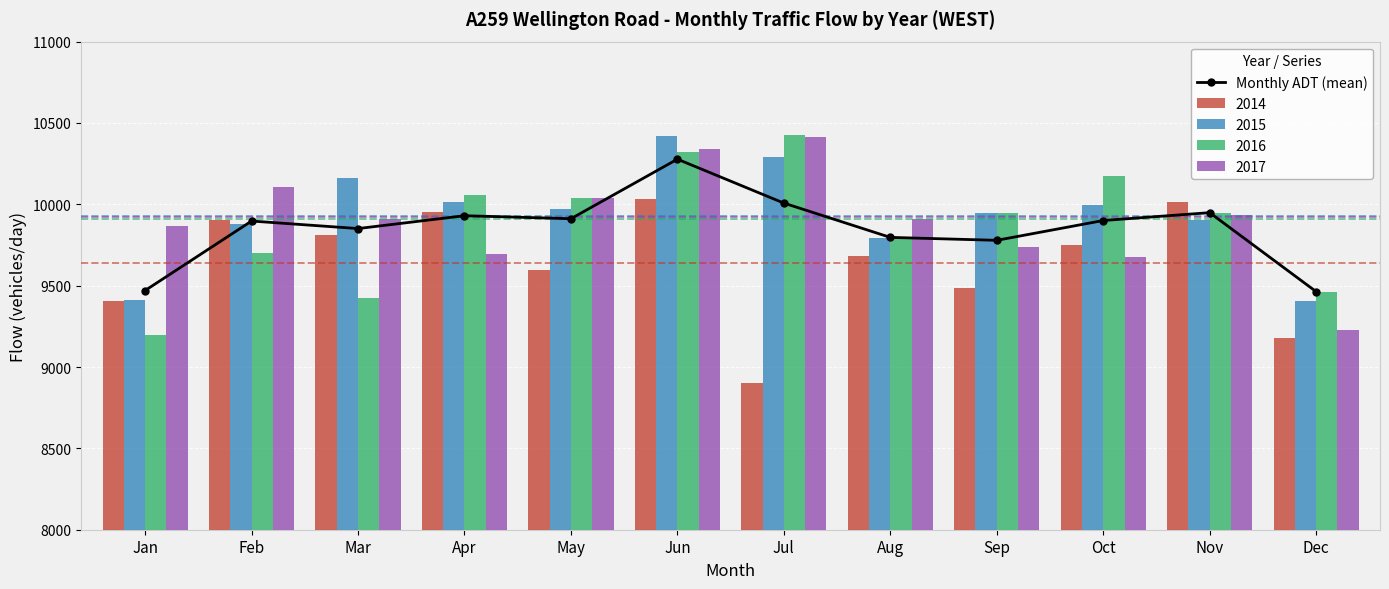

Which has a higher value, Sep or Jan?

Sep